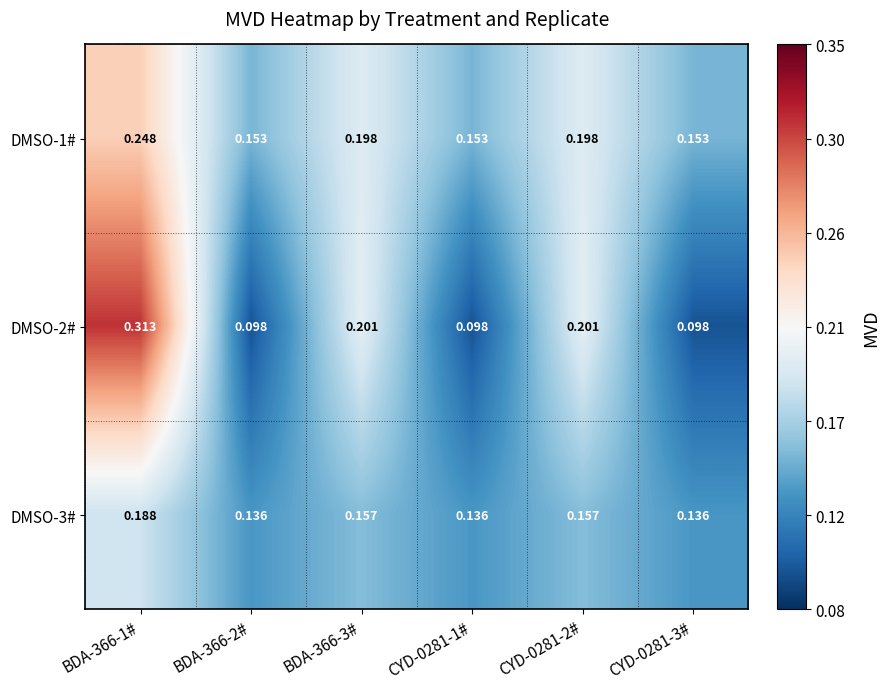

At how many categories does at least one series exceed 0?

6